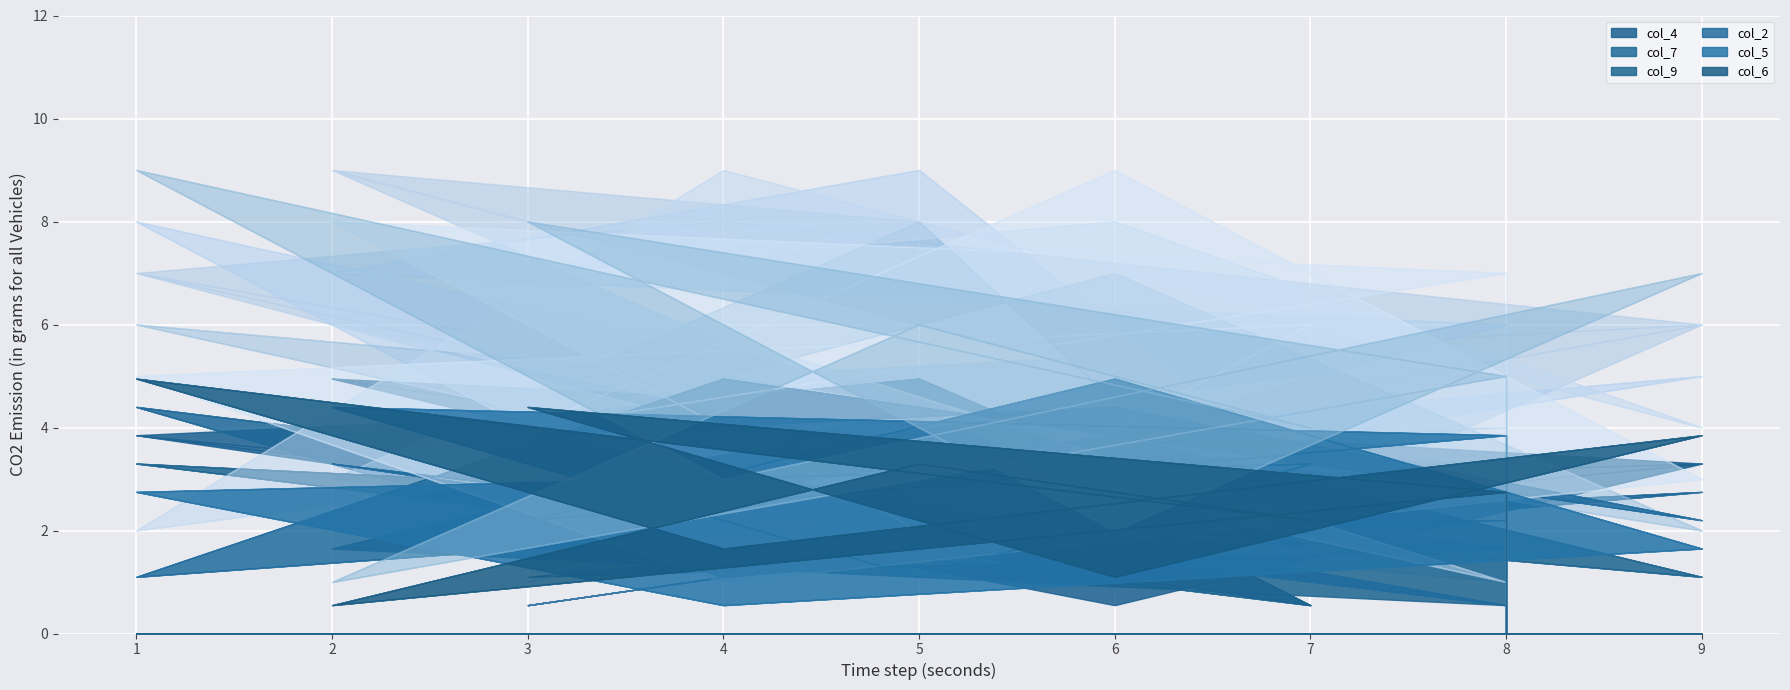

How many data points in col_6 are above 5?

8